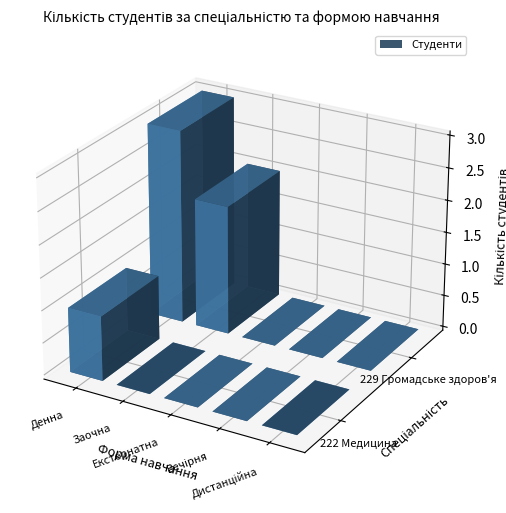

Read the 222 value at Денна.

1